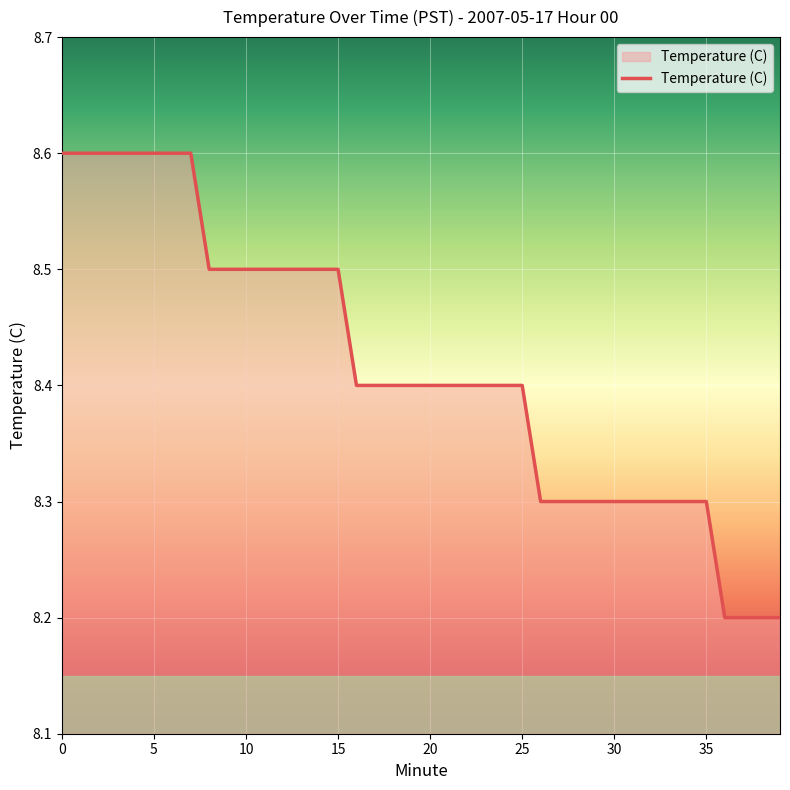

What is the greatest value displayed?

8.6